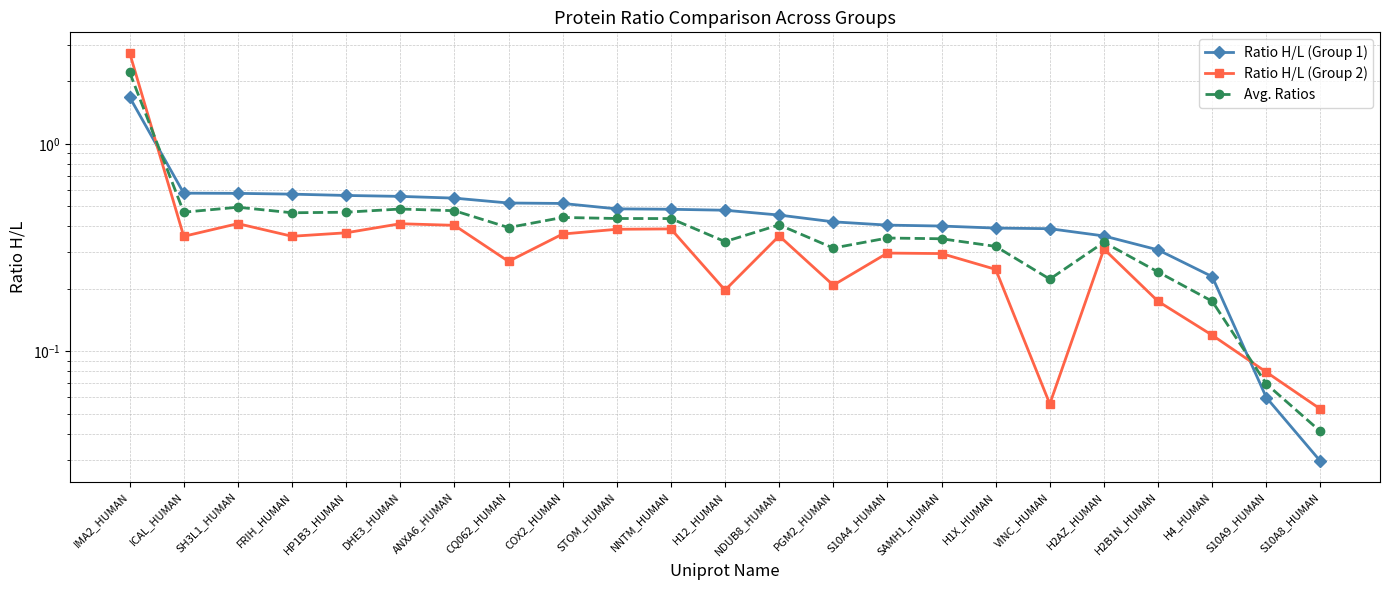

What are all the series names shown in the legend?

Ratio H/L (Group 1), Ratio H/L (Group 2), Avg. Ratios